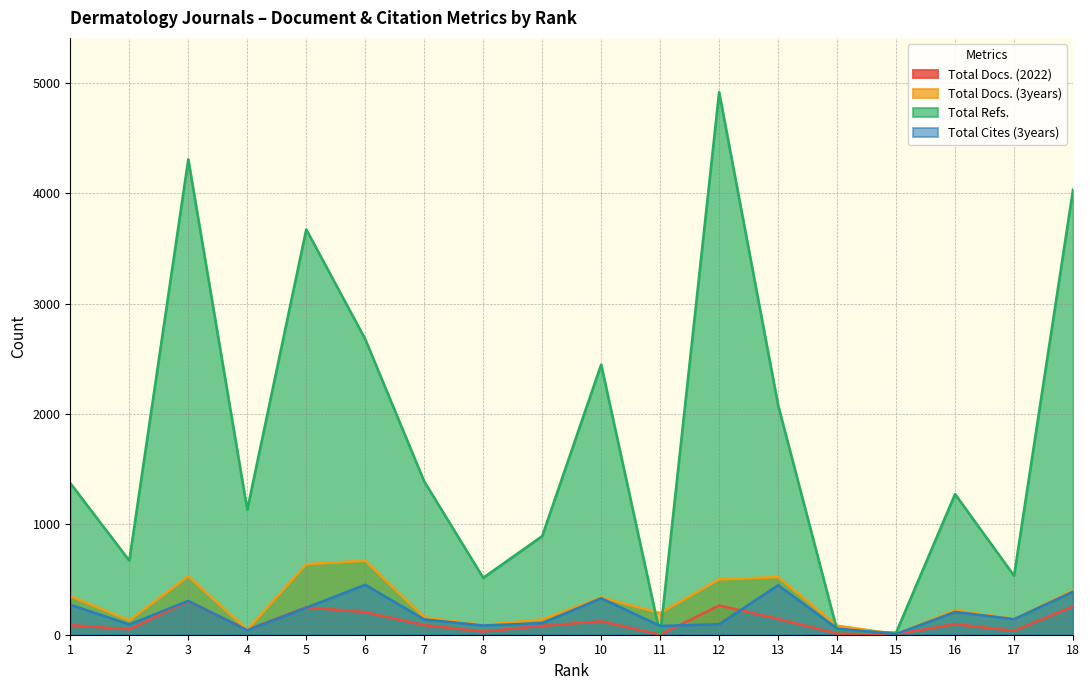

The value of Total Refs. at 5 is 2045. True or false?

False